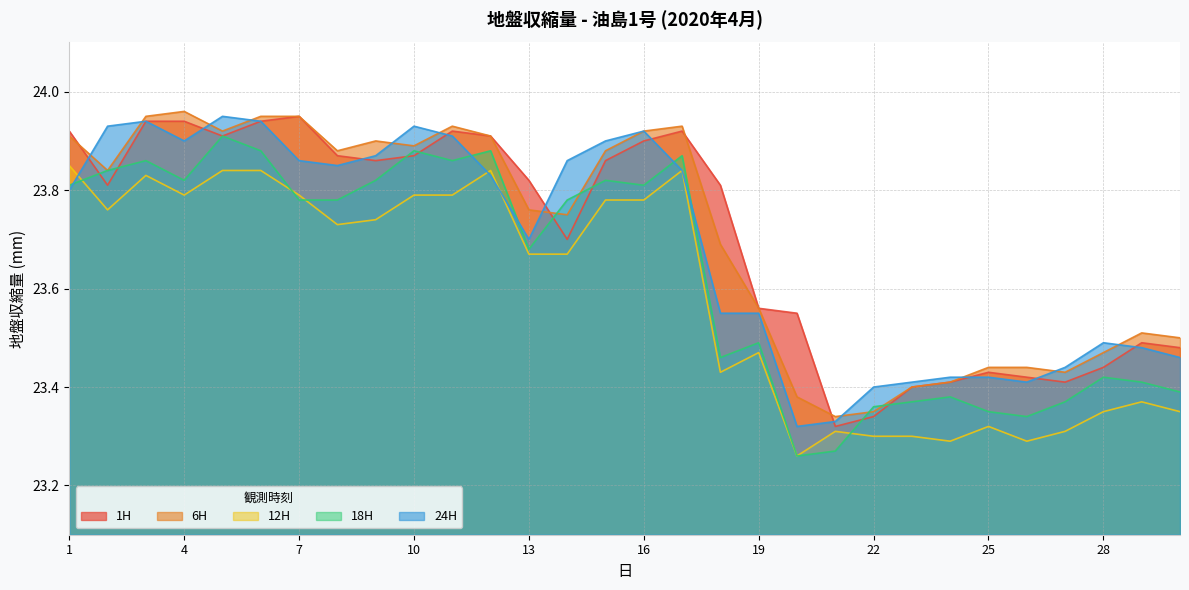

After their last crossing, which series has the higher values: 24H or 18H?

24H